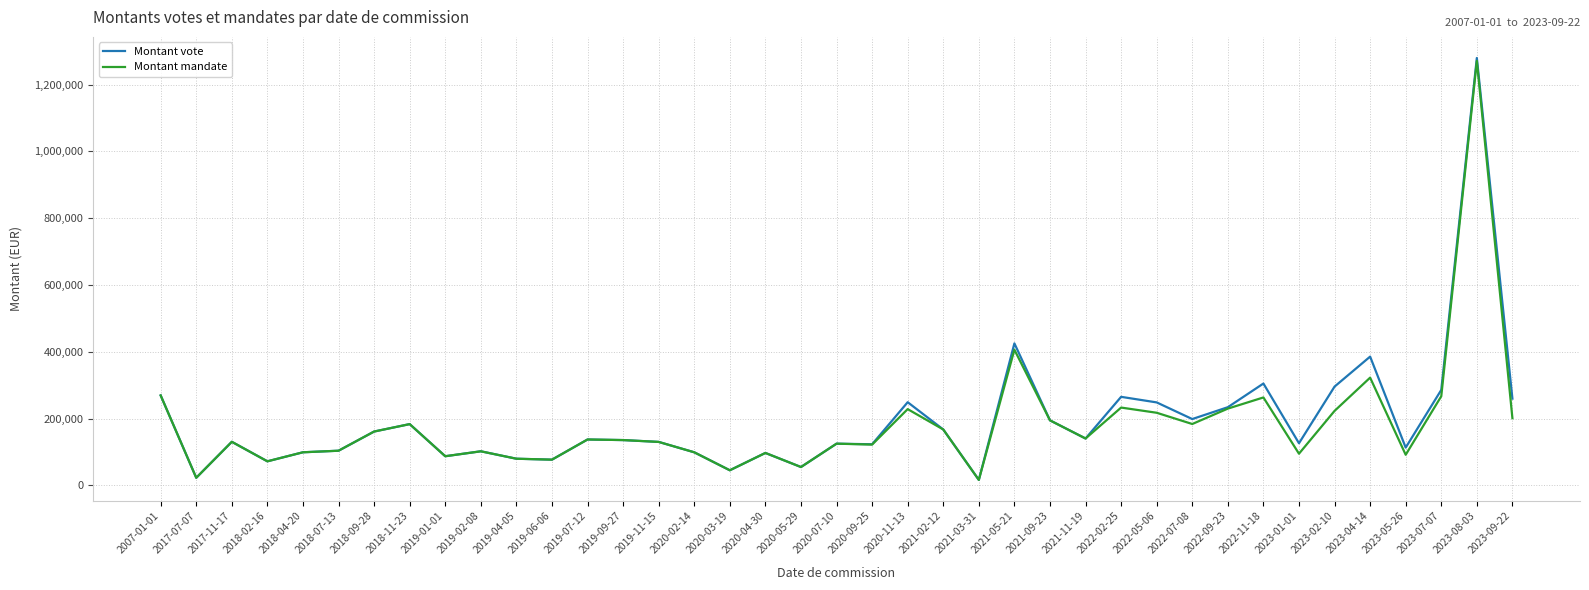

Which series changed the most between 2017-11-17 and 2021-05-21?

Montant vote